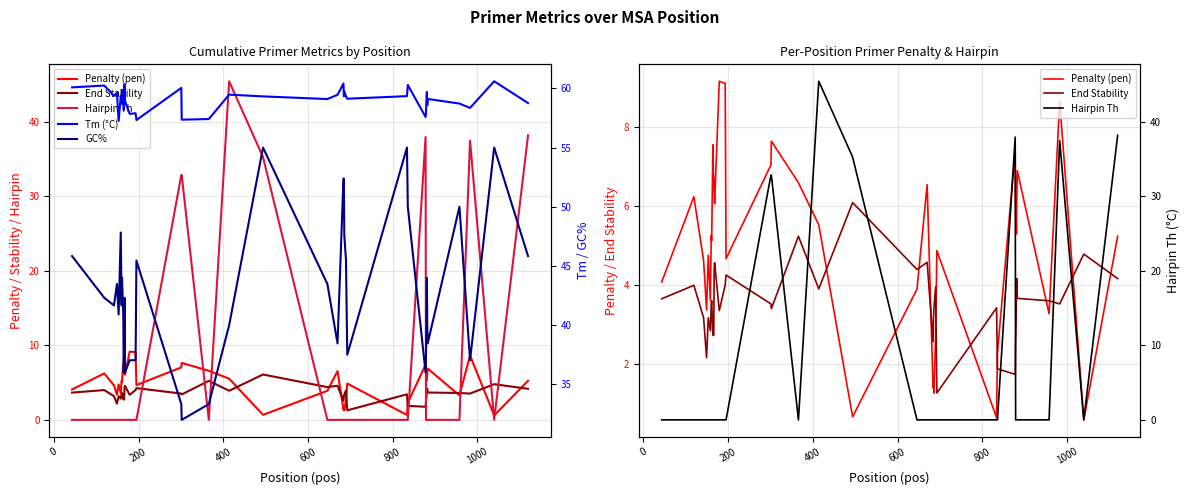

Is the value of Penalty (pen) at 36 greater than the value of End Stability at 400?

Yes